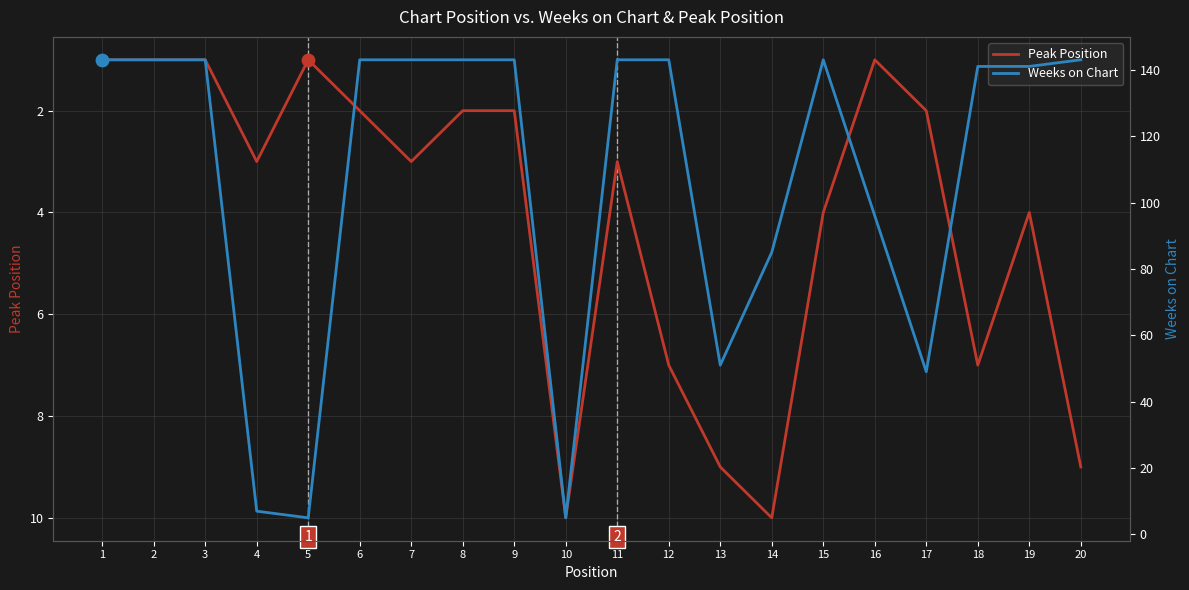

Which series has the largest total across all categories?

Weeks on Chart